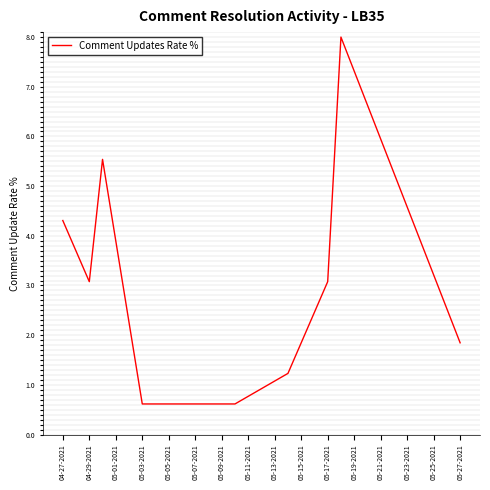

What is the greatest value displayed?

8.0